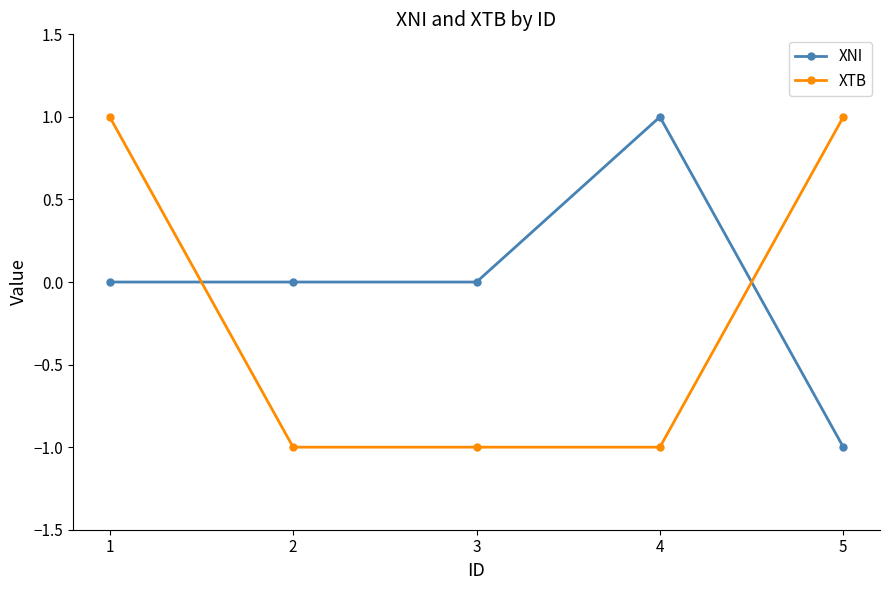

True or false: XTB has a value of 1 at 5.

True